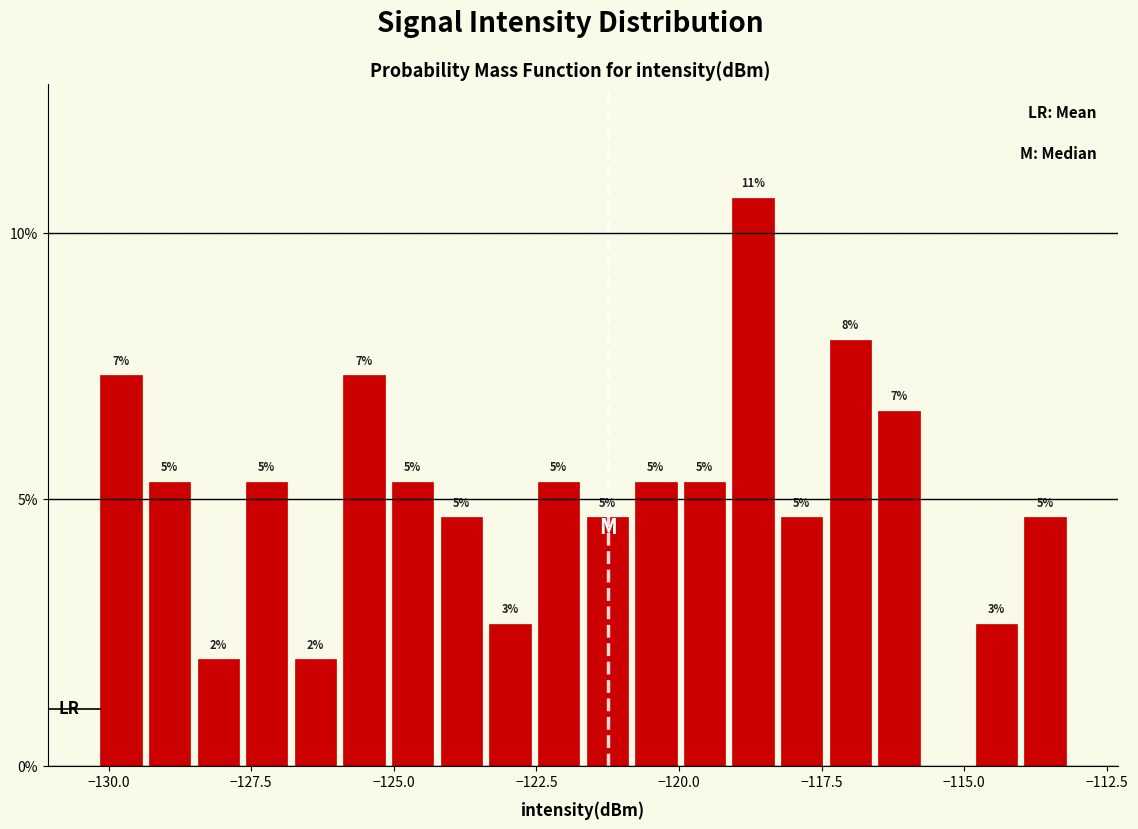

Read against the x-axis, roughly where is the centre of the tallest bar?

-118.5